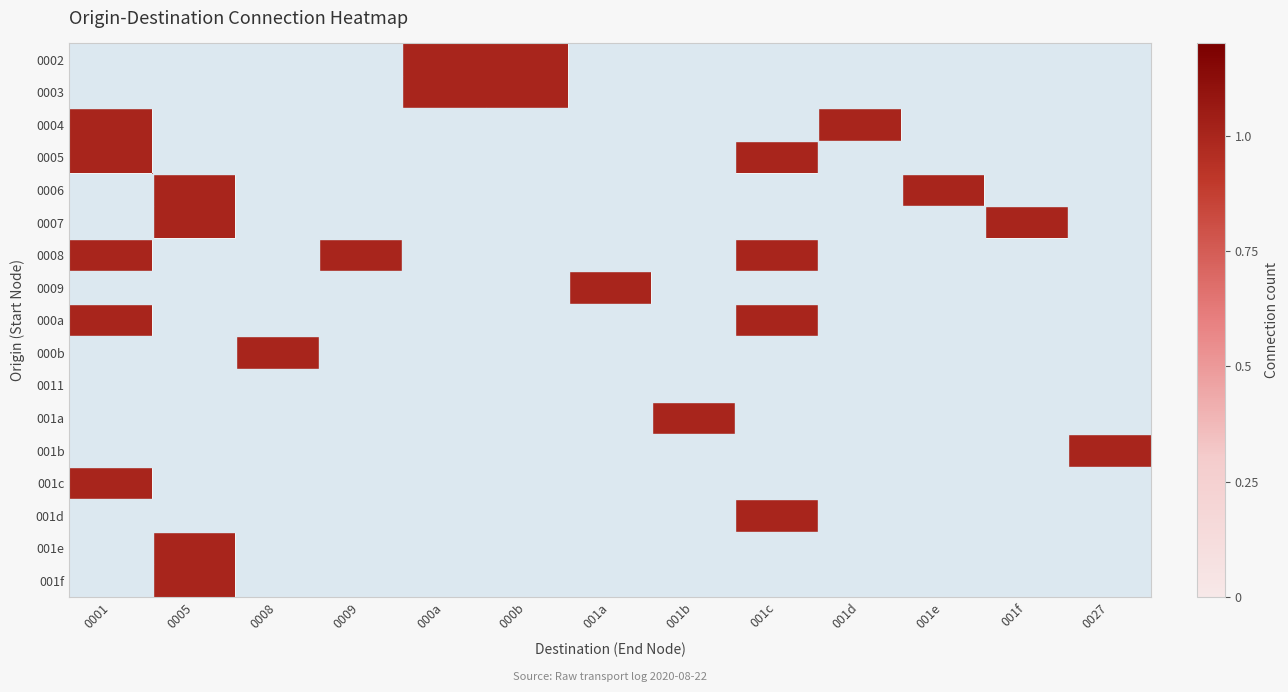

Reading right to left, list all the values displayed in this chart.

0002: 0027=0	001f=0	001e=0	001d=0	001c=0	001b=0	001a=0	000b=1	000a=1	0009=0	0008=0	0005=0	0001=0
0003: 0027=0	001f=0	001e=0	001d=0	001c=0	001b=0	001a=0	000b=1	000a=1	0009=0	0008=0	0005=0	0001=0
0004: 0027=0	001f=0	001e=0	001d=1	001c=0	001b=0	001a=0	000b=0	000a=0	0009=0	0008=0	0005=0	0001=1
0005: 0027=0	001f=0	001e=0	001d=0	001c=1	001b=0	001a=0	000b=0	000a=0	0009=0	0008=0	0005=0	0001=1
0006: 0027=0	001f=0	001e=1	001d=0	001c=0	001b=0	001a=0	000b=0	000a=0	0009=0	0008=0	0005=1	0001=0
0007: 0027=0	001f=1	001e=0	001d=0	001c=0	001b=0	001a=0	000b=0	000a=0	0009=0	0008=0	0005=1	0001=0
0008: 0027=0	001f=0	001e=0	001d=0	001c=1	001b=0	001a=0	000b=0	000a=0	0009=1	0008=0	0005=0	0001=1
0009: 0027=0	001f=0	001e=0	001d=0	001c=0	001b=0	001a=1	000b=0	000a=0	0009=0	0008=0	0005=0	0001=0
000a: 0027=0	001f=0	001e=0	001d=0	001c=1	001b=0	001a=0	000b=0	000a=0	0009=0	0008=0	0005=0	0001=1
000b: 0027=0	001f=0	001e=0	001d=0	001c=0	001b=0	001a=0	000b=0	000a=0	0009=0	0008=1	0005=0	0001=0
0011: 0027=0	001f=0	001e=0	001d=0	001c=0	001b=0	001a=0	000b=0	000a=0	0009=0	0008=0	0005=0	0001=0
001a: 0027=0	001f=0	001e=0	001d=0	001c=0	001b=1	001a=0	000b=0	000a=0	0009=0	0008=0	0005=0	0001=0
001b: 0027=1	001f=0	001e=0	001d=0	001c=0	001b=0	001a=0	000b=0	000a=0	0009=0	0008=0	0005=0	0001=0
001c: 0027=0	001f=0	001e=0	001d=0	001c=0	001b=0	001a=0	000b=0	000a=0	0009=0	0008=0	0005=0	0001=1
001d: 0027=0	001f=0	001e=0	001d=0	001c=1	001b=0	001a=0	000b=0	000a=0	0009=0	0008=0	0005=0	0001=0
001e: 0027=0	001f=0	001e=0	001d=0	001c=0	001b=0	001a=0	000b=0	000a=0	0009=0	0008=0	0005=1	0001=0
001f: 0027=0	001f=0	001e=0	001d=0	001c=0	001b=0	001a=0	000b=0	000a=0	0009=0	0008=0	0005=1	0001=0